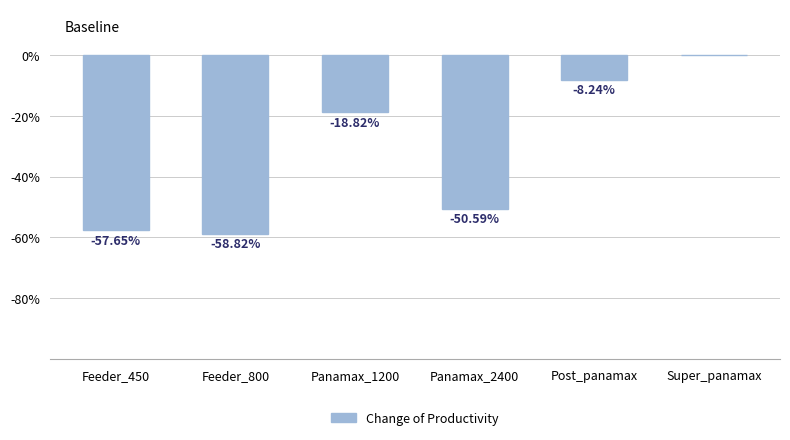

At which category does the chart reach its peak across all series?

Super_panamax